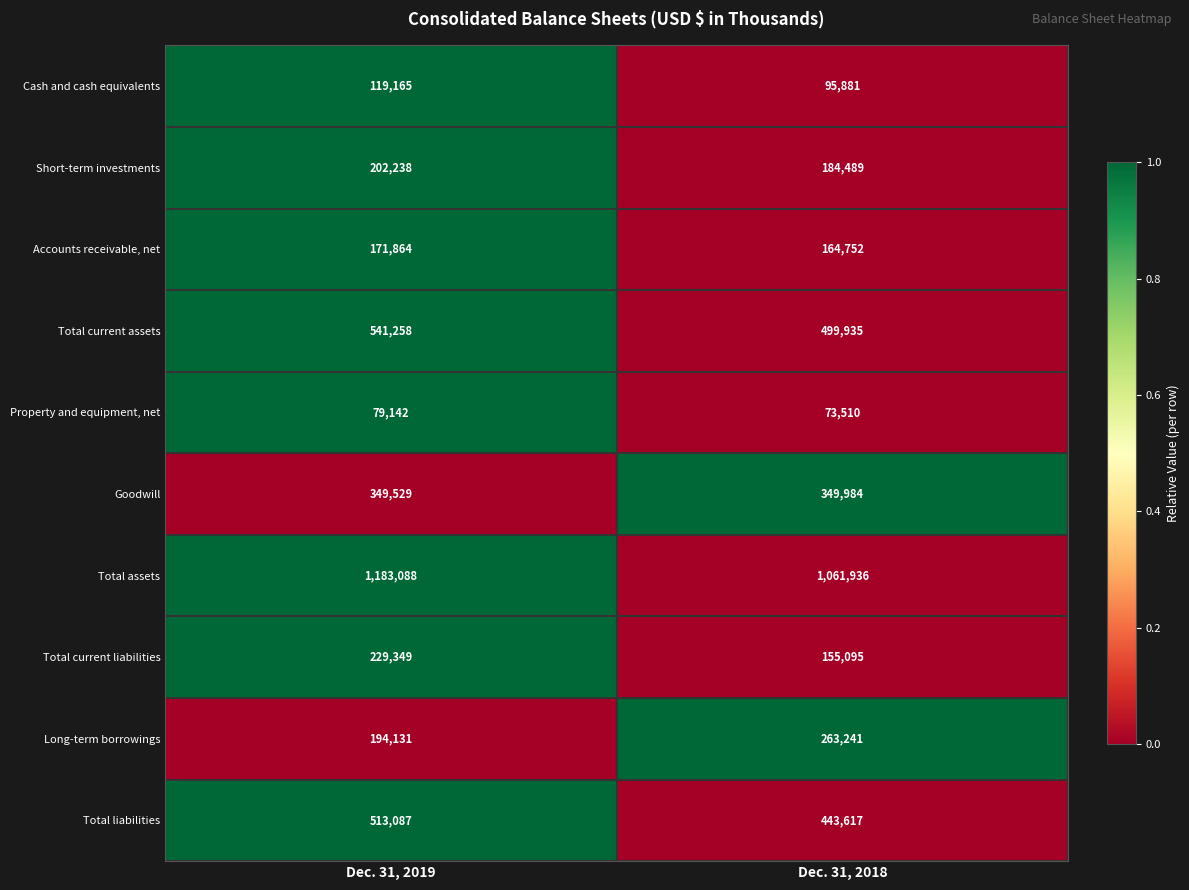

Reading right to left, list all the values displayed in this chart.

Cash and cash equivalents: Dec. 31, 2018=95881	Dec. 31, 2019=119165
Short-term investments: Dec. 31, 2018=184489	Dec. 31, 2019=202238
Accounts receivable, net: Dec. 31, 2018=164752	Dec. 31, 2019=171864
Total current assets: Dec. 31, 2018=499935	Dec. 31, 2019=541258
Property and equipment, net: Dec. 31, 2018=73510	Dec. 31, 2019=79142
Goodwill: Dec. 31, 2018=349984	Dec. 31, 2019=349529
Total assets: Dec. 31, 2018=1061936	Dec. 31, 2019=1183088
Total current liabilities: Dec. 31, 2018=155095	Dec. 31, 2019=229349
Long-term borrowings: Dec. 31, 2018=263241	Dec. 31, 2019=194131
Total liabilities: Dec. 31, 2018=443617	Dec. 31, 2019=513087